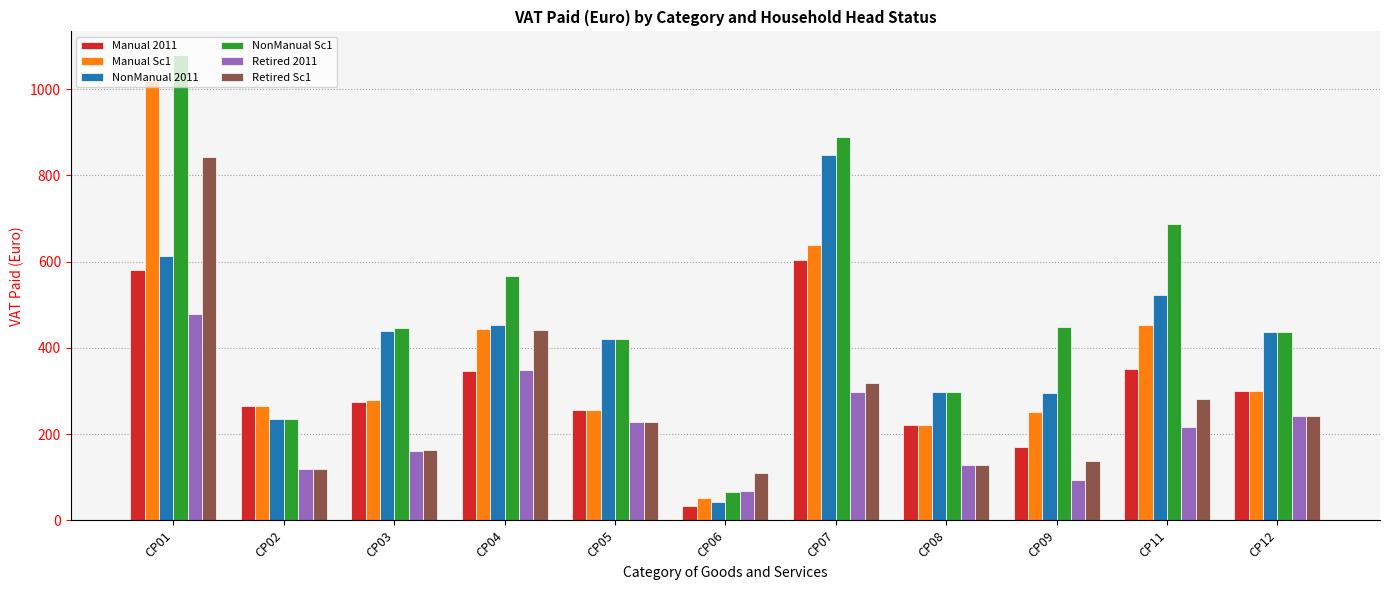

At CP11, list the series in order from largest to smallest.

NonManual Sc1, NonManual 2011, Manual Sc1, Manual 2011, Retired Sc1, Retired 2011